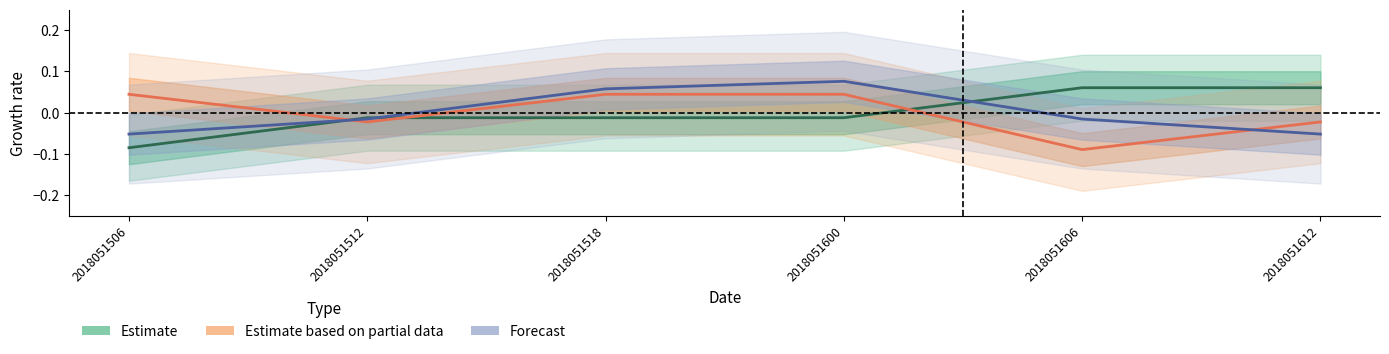

Which series has the largest total across all categories?

Estimate